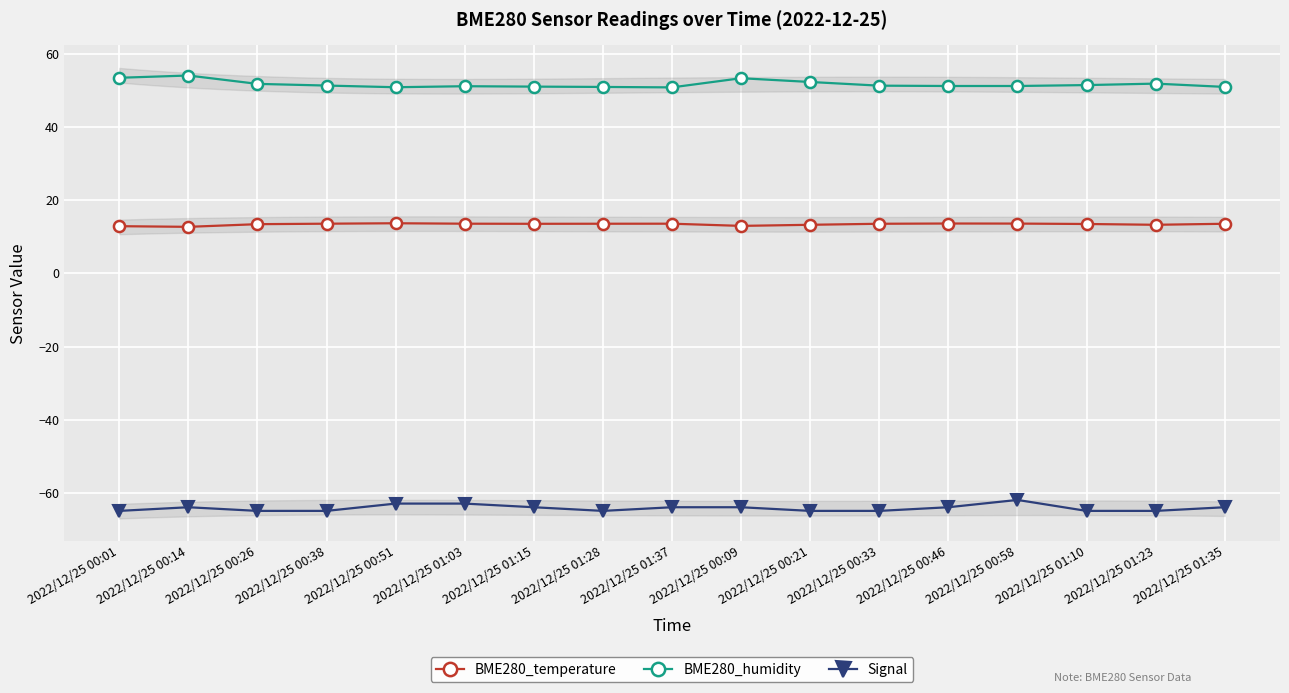

List the series in order of their peak value, highest first.

BME280_humidity, BME280_temperature, Signal